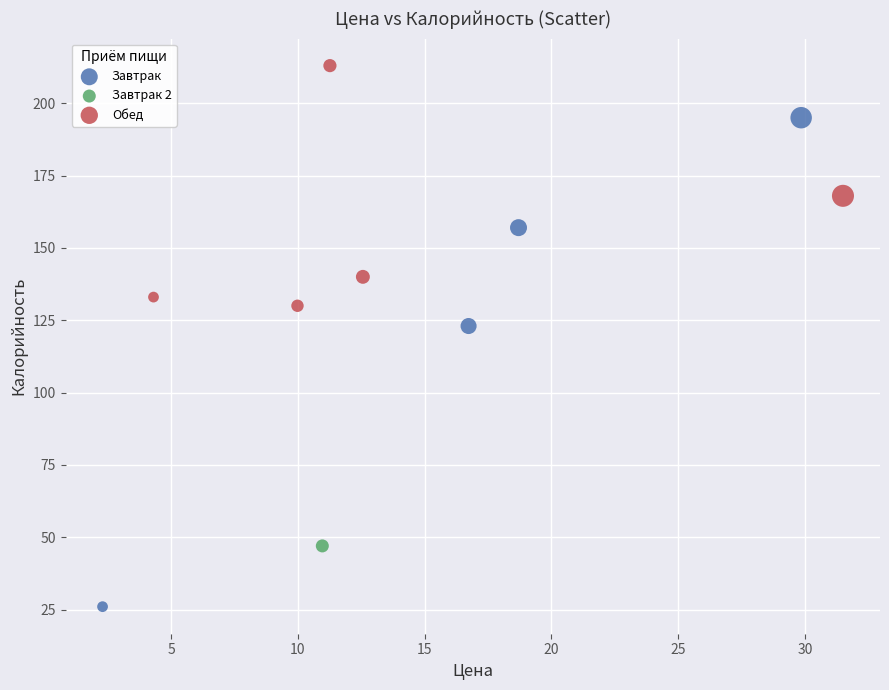

Which series reaches the minimum Y coordinate?

Завтрак